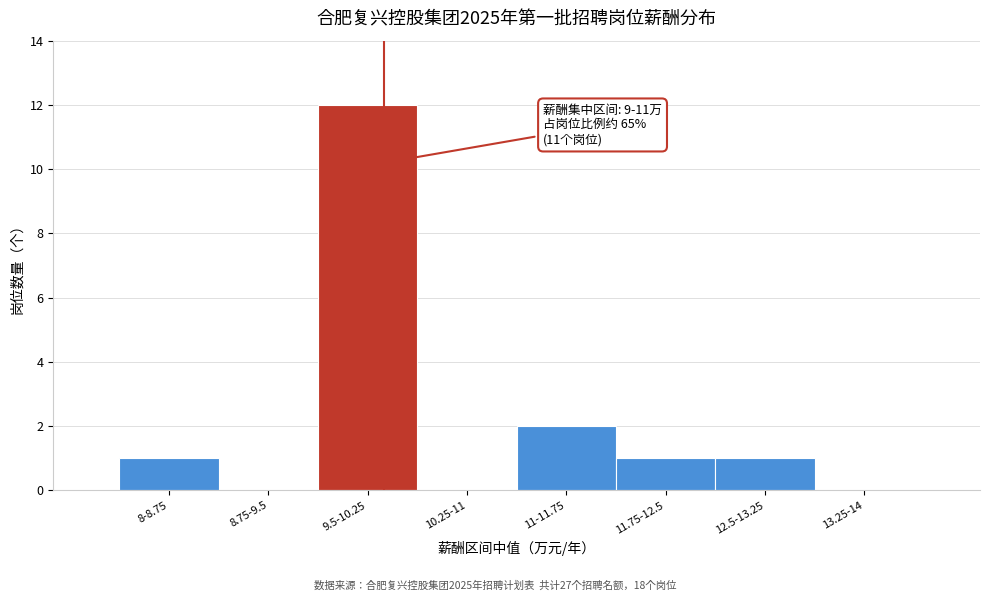

Reading left to right, what are all the values shown in this chart?

8-8.75=1	8.75-9.5=0	9.5-10.25=12	10.25-11=0	11-11.75=2	11.75-12.5=1	12.5-13.25=1	13.25-14=0